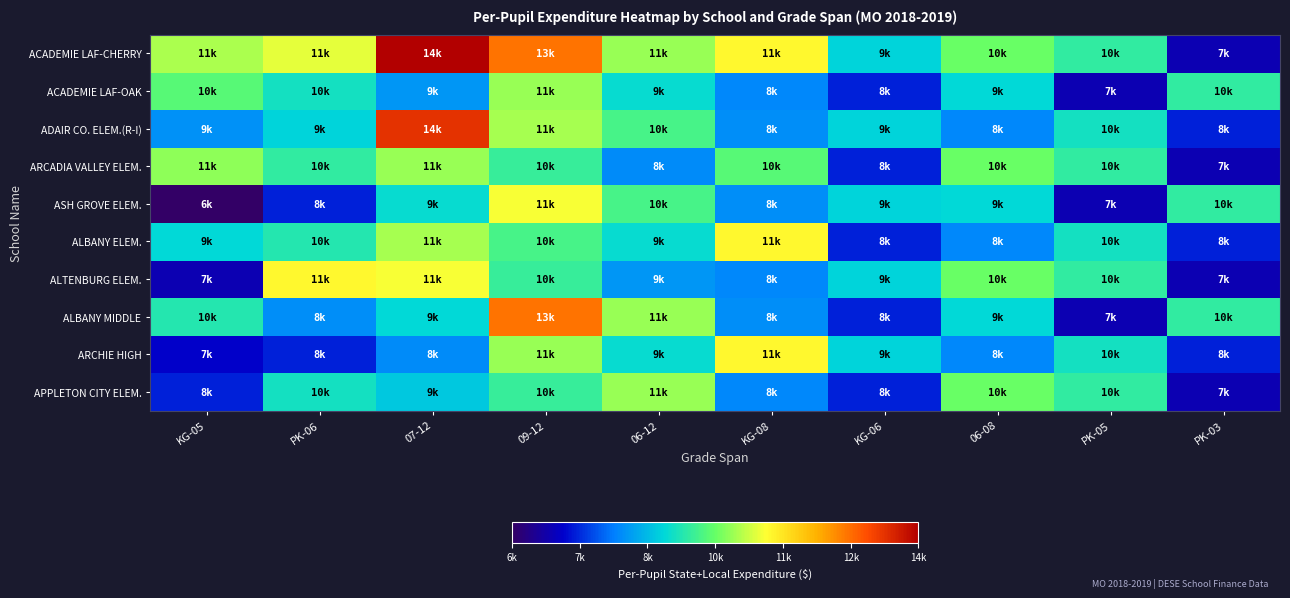

Rank the series by their maximum value, from highest to lowest.

ACADEMIE LAF-CHERRY, ADAIR CO. ELEM.(R-I), ALBANY MIDDLE, ALBANY ELEM., ALTENBURG ELEM., ARCHIE HIGH, ASH GROVE ELEM., ARCADIA VALLEY ELEM., APPLETON CITY ELEM., ACADEMIE LAF-OAK